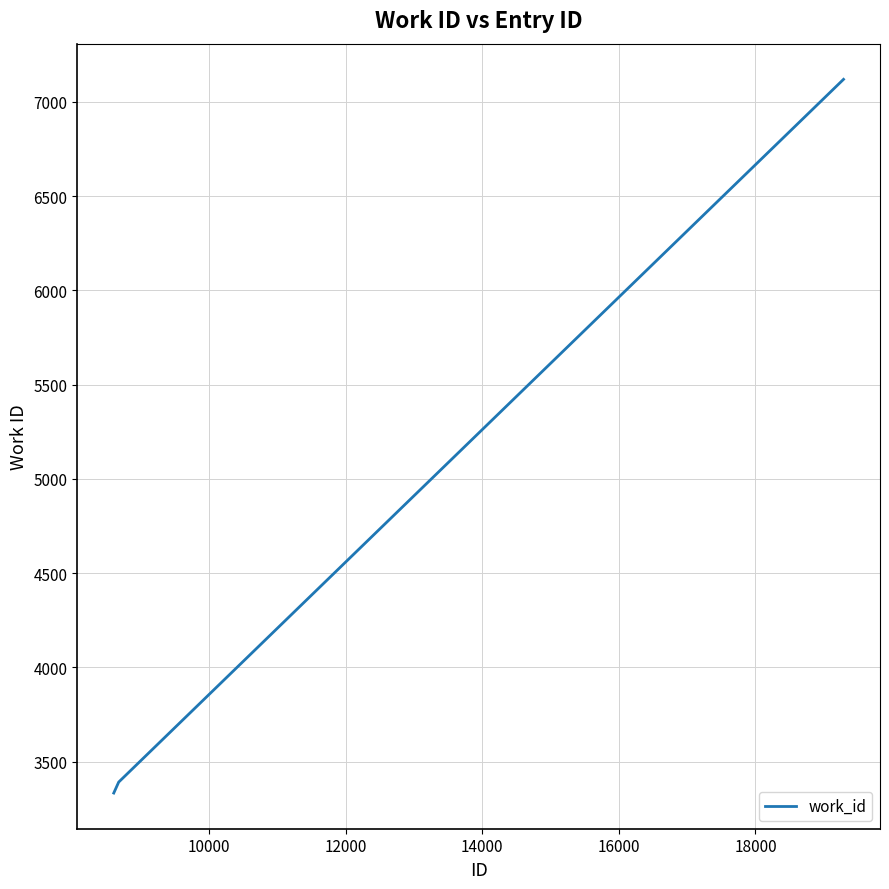

What is the difference between the maximum and minimum values?

3786